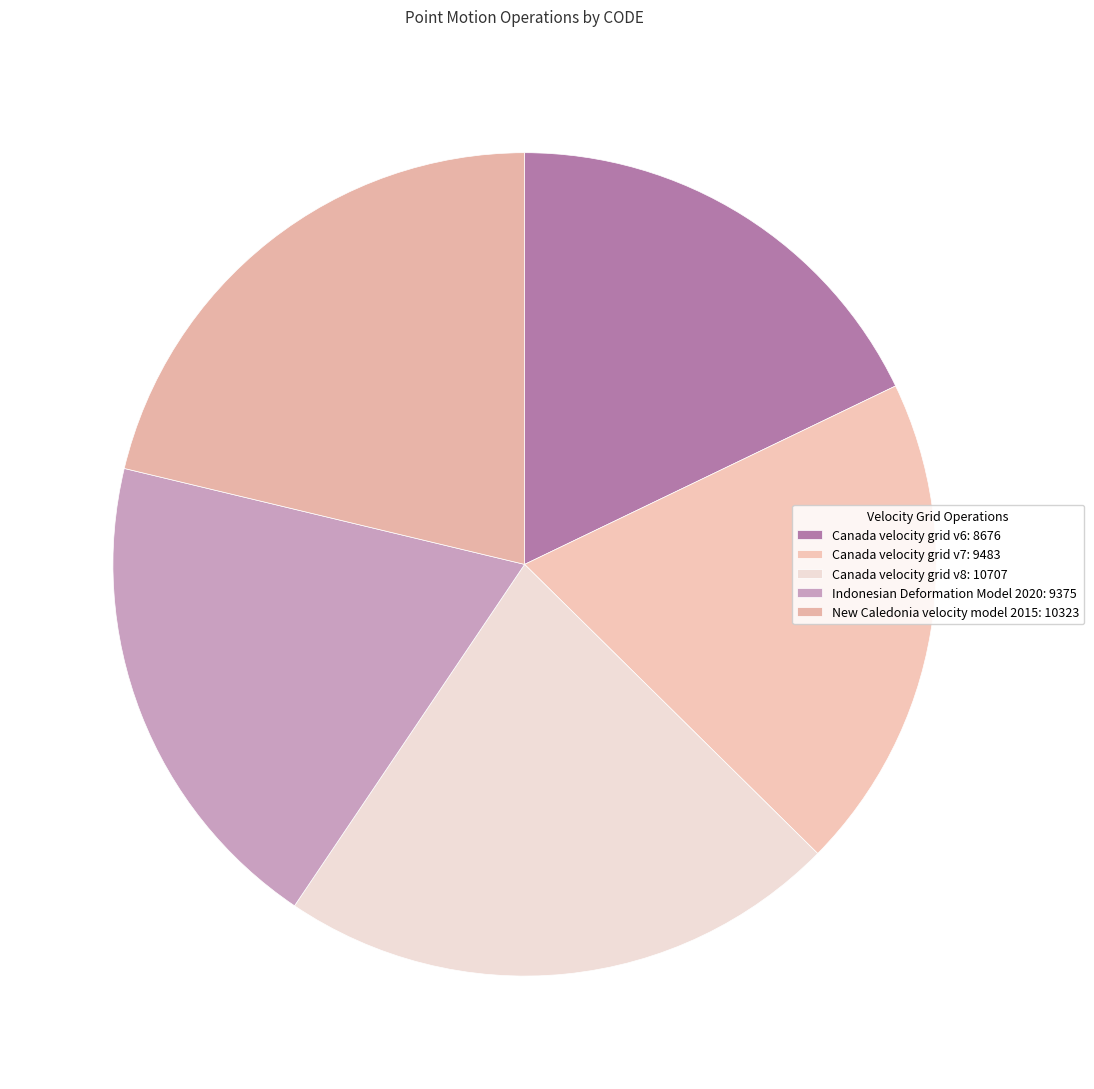

Rank the categories by value from highest to lowest.

Canada velocity grid v8, New Caledonia velocity model 2015, Canada velocity grid v7, Indonesian Deformation Model 2020, Canada velocity grid v6